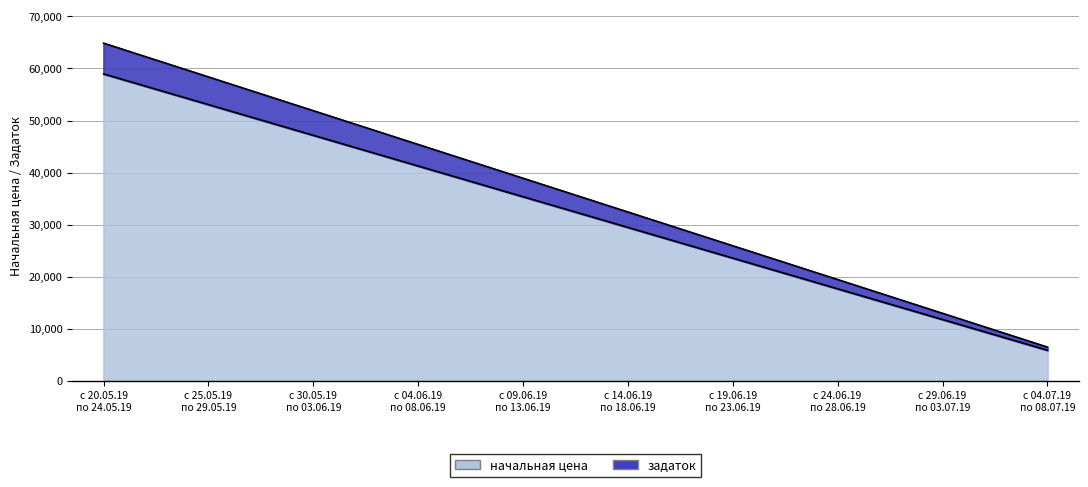

The value of начальная цена at с 09.06.19
по 13.06.19 is 35371.7. True or false?

True